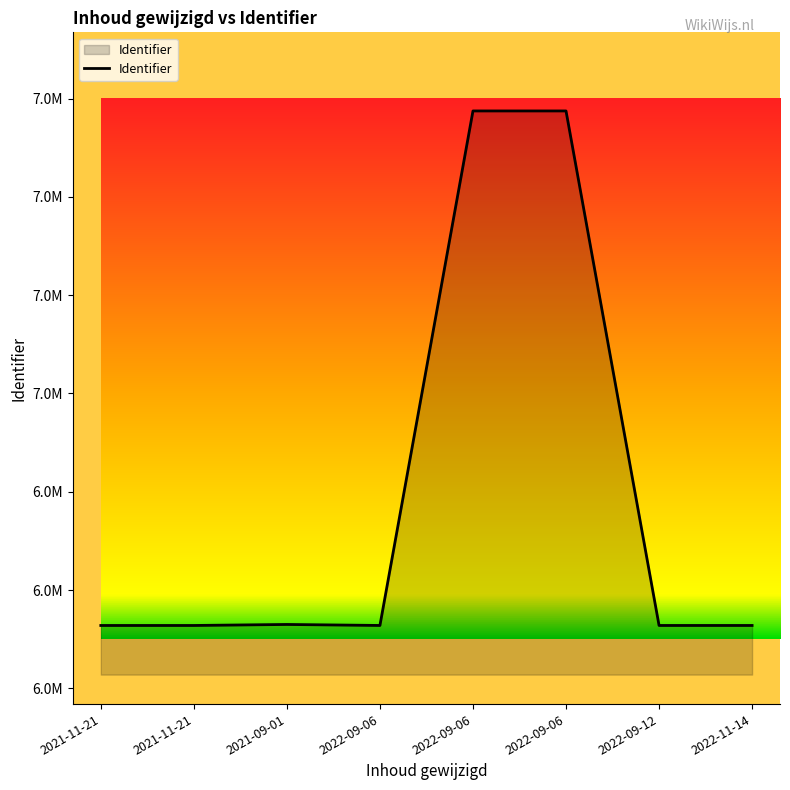

At which label does the data first exceed 6763920?

2021-09-01